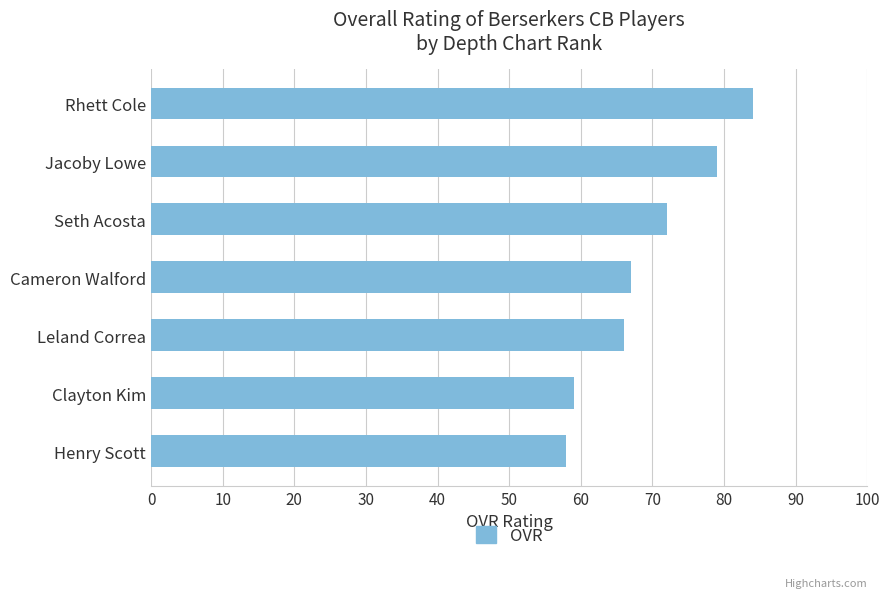

The chart shows a value of 95 at Cameron Walford. True or false?

False